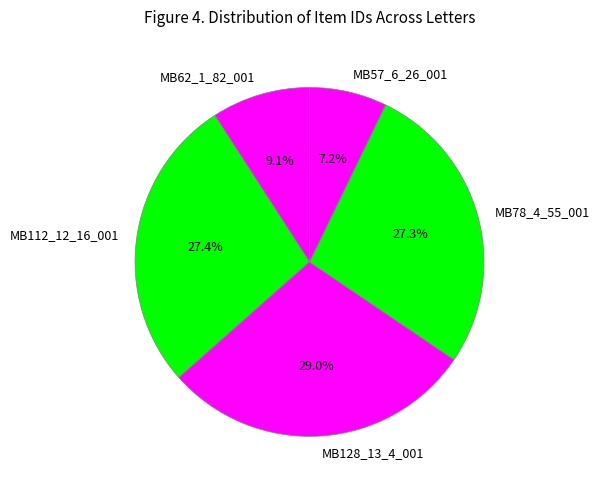

Between MB112_12_16_001 and MB57_6_26_001, which is larger?

MB112_12_16_001